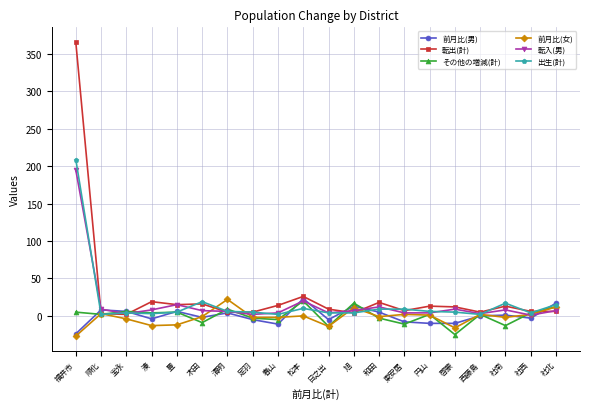

In 前月比(女), how many points are higher than both neighbors (excluding endpoints)?

6